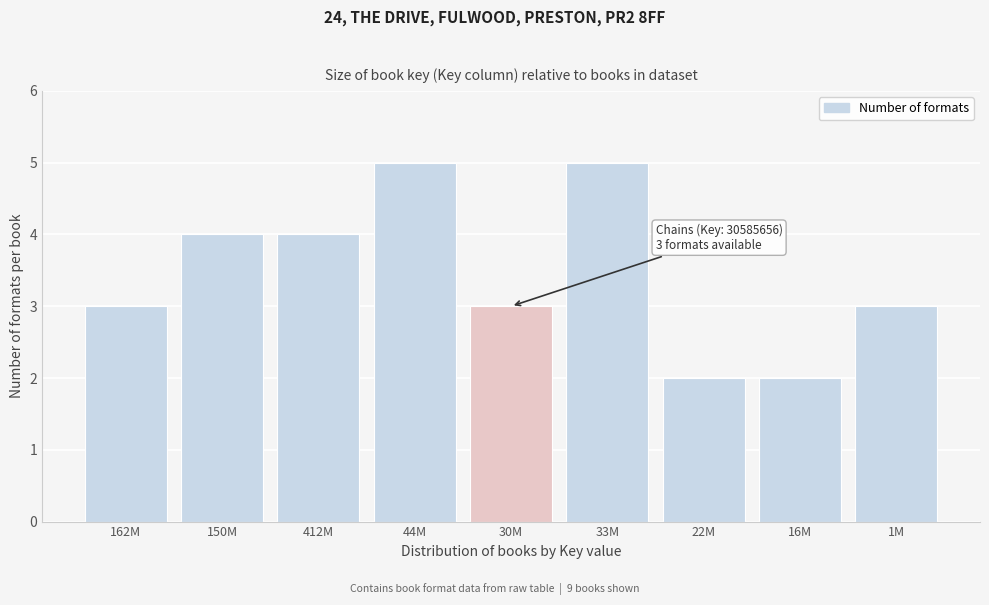

Reading right to left, list all the values displayed in this chart.

3	2	2	5	3	5	4	4	3